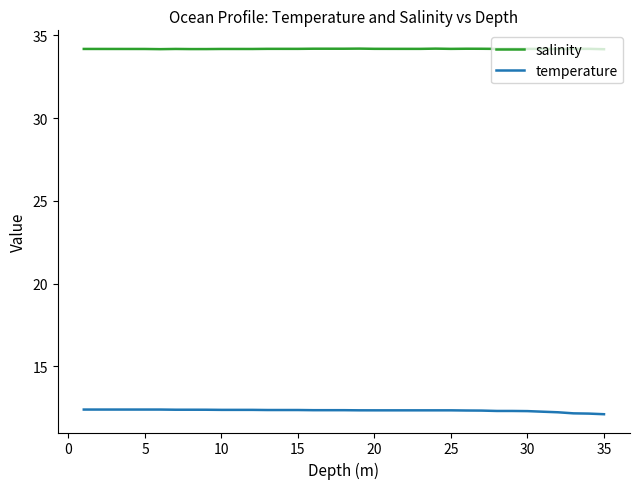

Which series has the largest total across all categories?

salinity